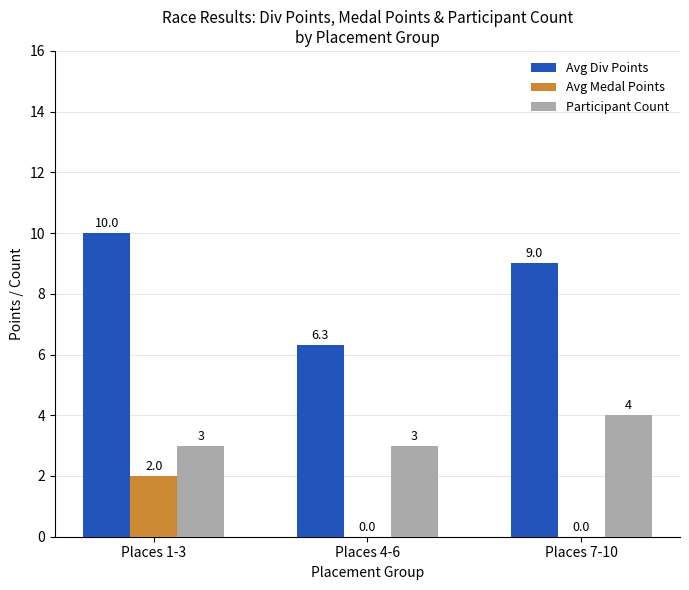

Is the value of Avg Div Points at Places 7-10 greater than the value of Avg Medal Points at Places 4-6?

Yes